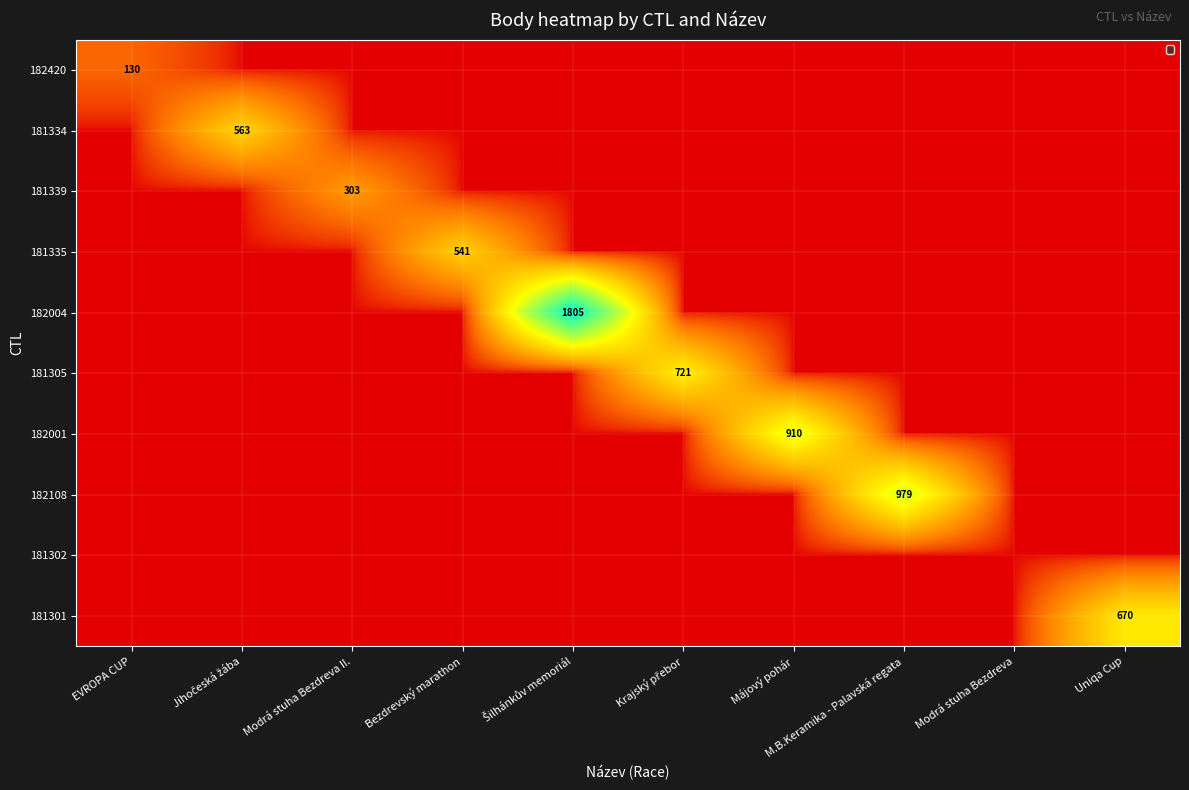

The 182420 series shows 130 at EVROPA CUP. True or false?

True